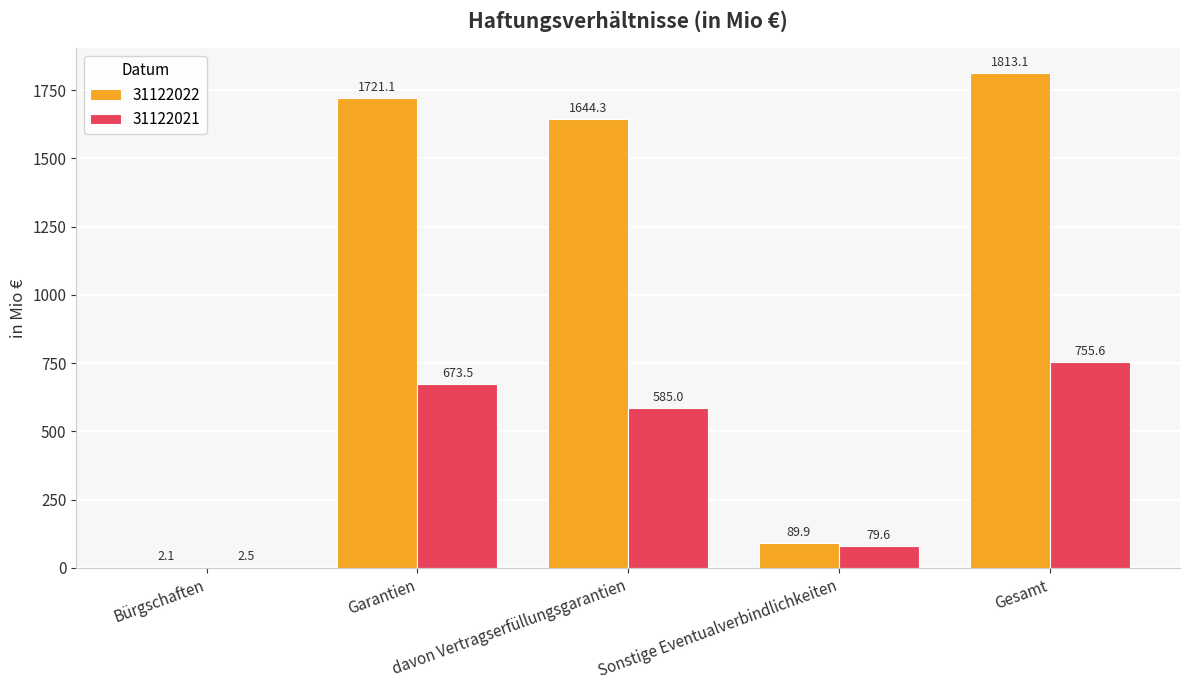

Which series has the largest total across all categories?

31122022